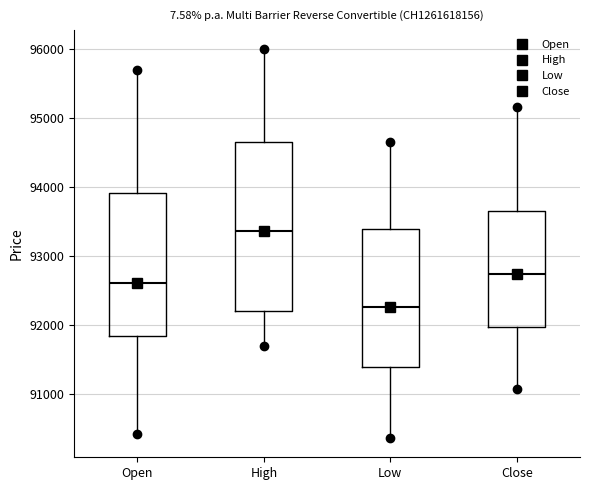

Where does the upper whisker of the box for High end on the y-axis? The values are not printed on the chart, so give them approximately, as read against the axis.

96000